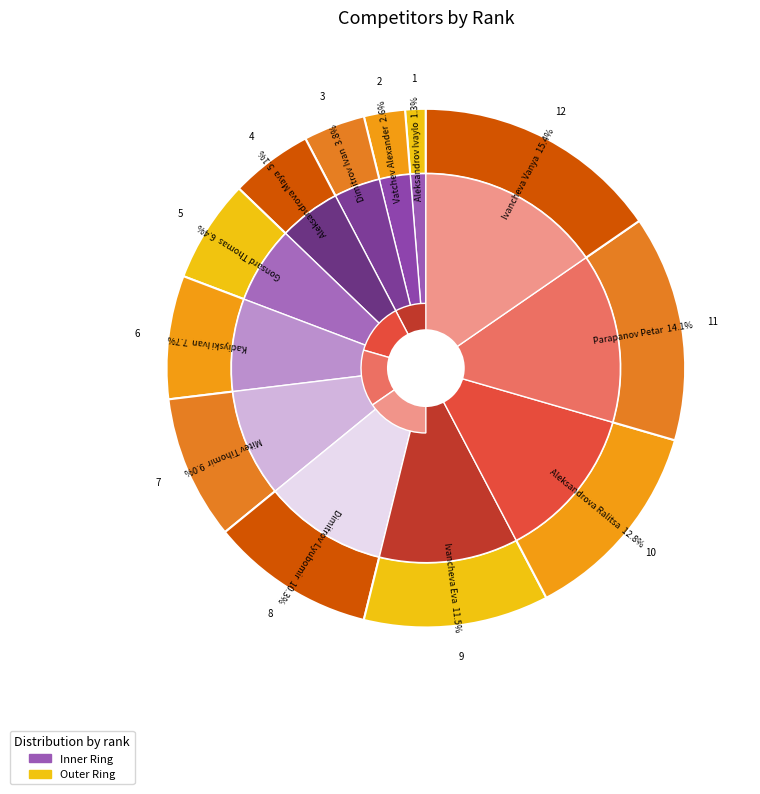

Is there a majority slice in this chart?

No